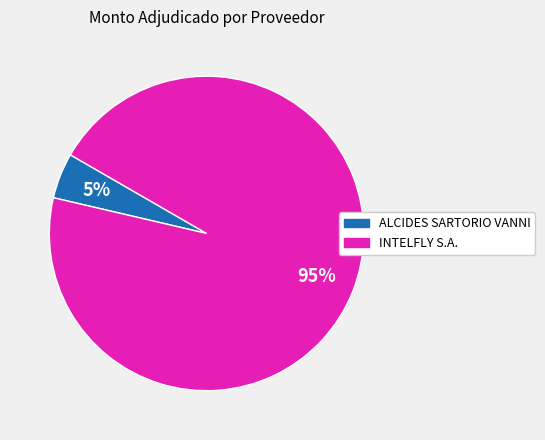

To the nearest percent, what is the combined percentage of INTELFLY S.A. and ALCIDES SARTORIO VANNI?

100%